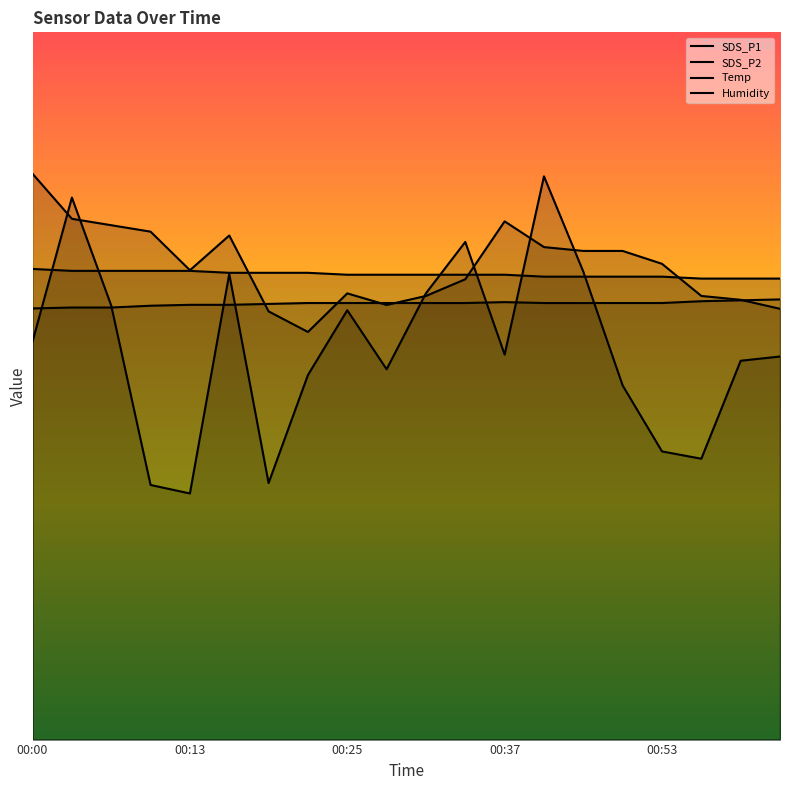

What is the label of the 19th point from the left?

01:00